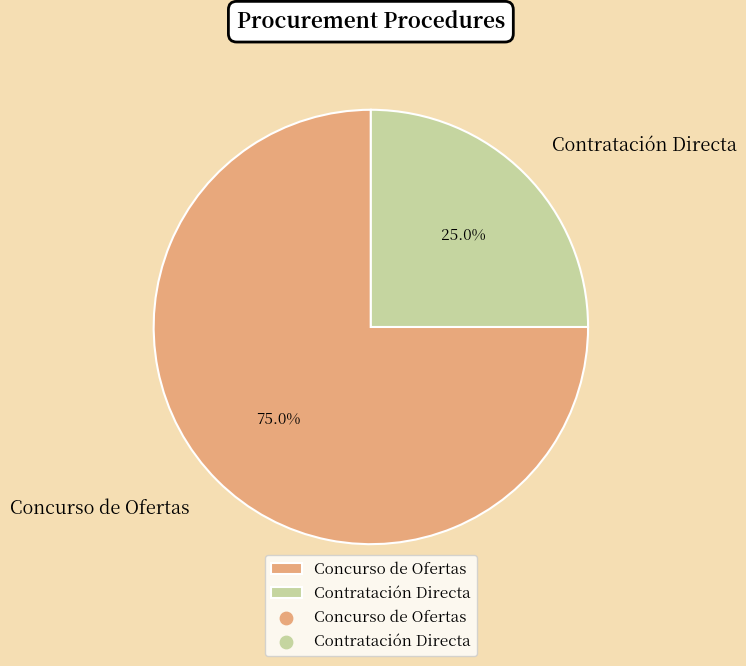

What percentage do Contratación Directa and Concurso de Ofertas together represent?

100.0%